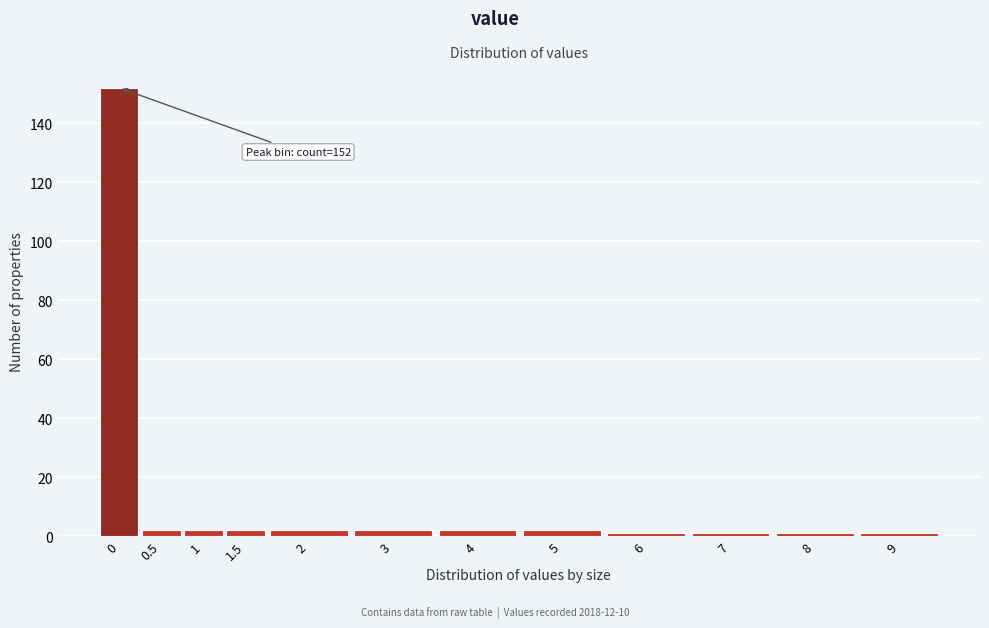

Reading left to right, list all the values displayed in this chart.

0=152	0.5=2	1=2	1.5=2	2=2	3=2	4=2	5=2	6=1	7=1	8=1	9=1